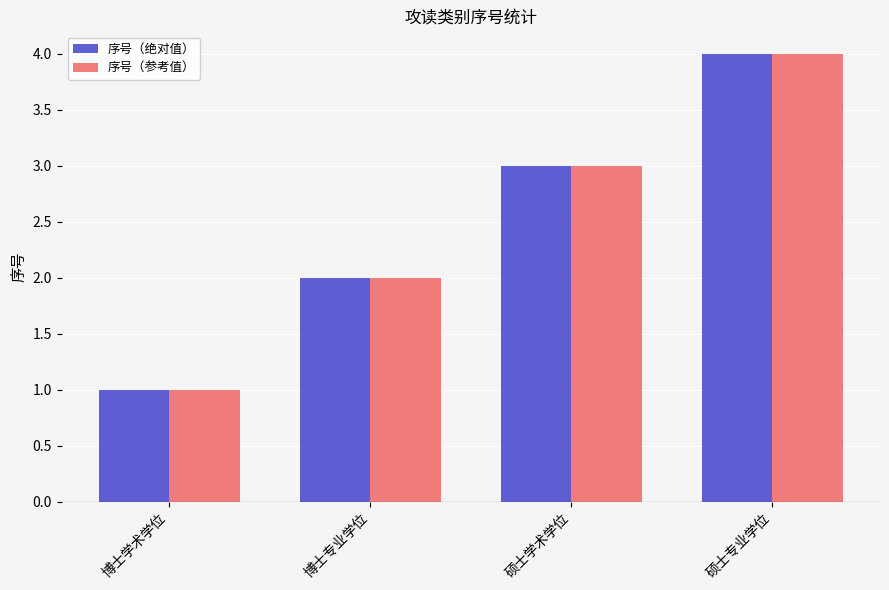

What position from the right is 博士专业学位?

3